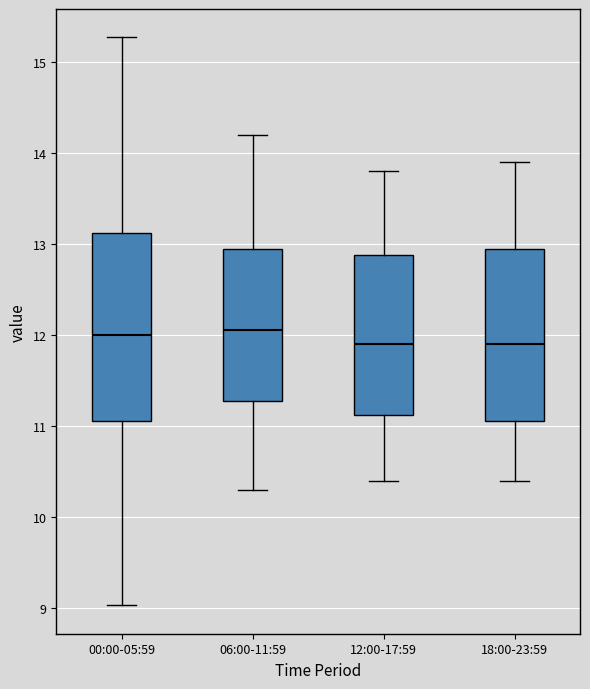

Where is the lower edge of the box for 06:00-11:59 on the y-axis? The values are not printed on the chart, so give them approximately, as read against the axis.

11.3